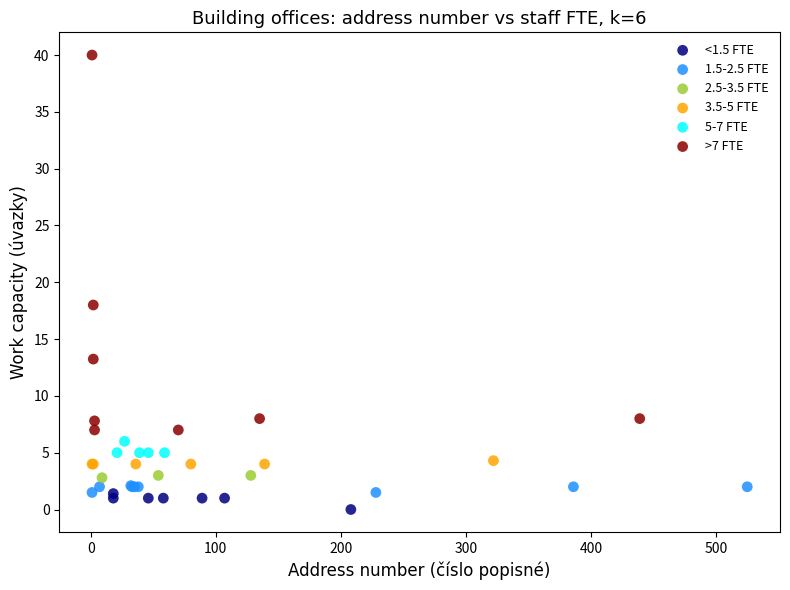

Which series has the widest spread of Y values?

>7 FTE